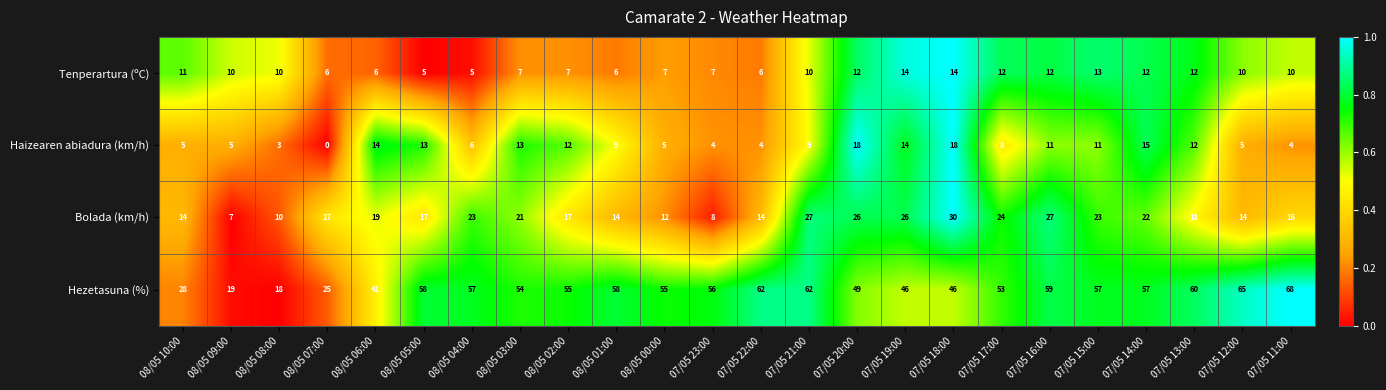

Read the Bolada (km/h) value at 08/05 04:00.

23